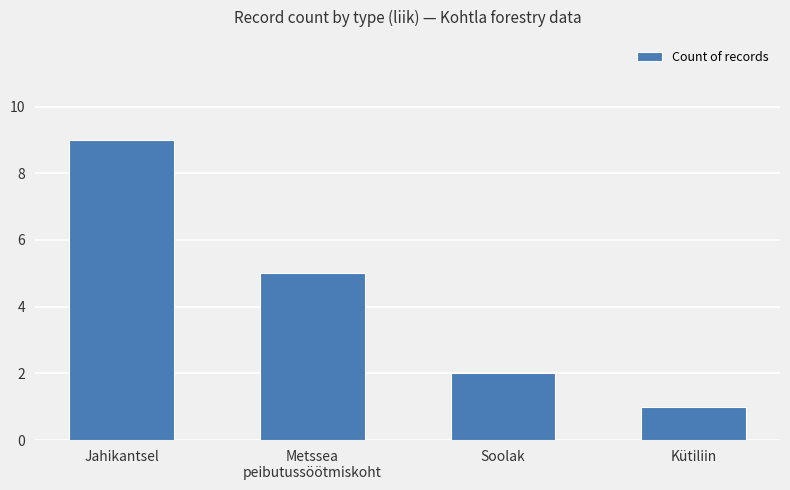

Where does the data first go above 5?

Jahikantsel